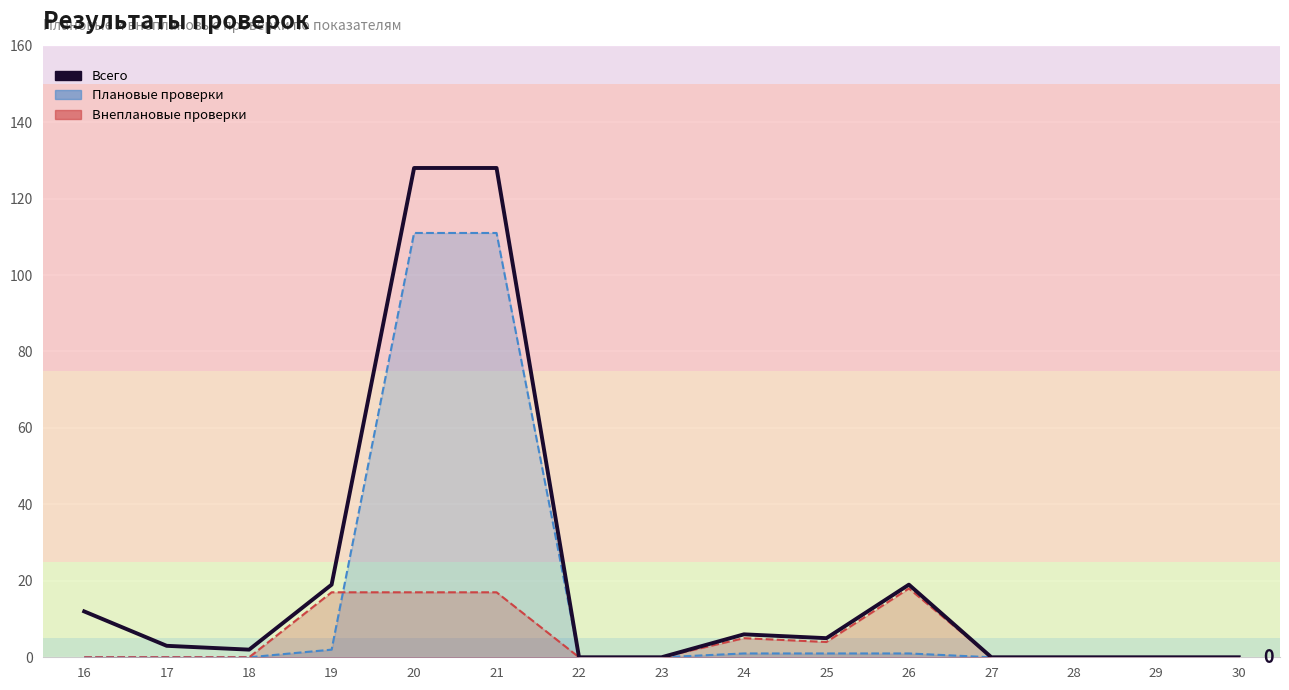

List the series in order of their peak value, highest first.

Всего, Плановые проверки (линия), Внеплановые проверки (линия)